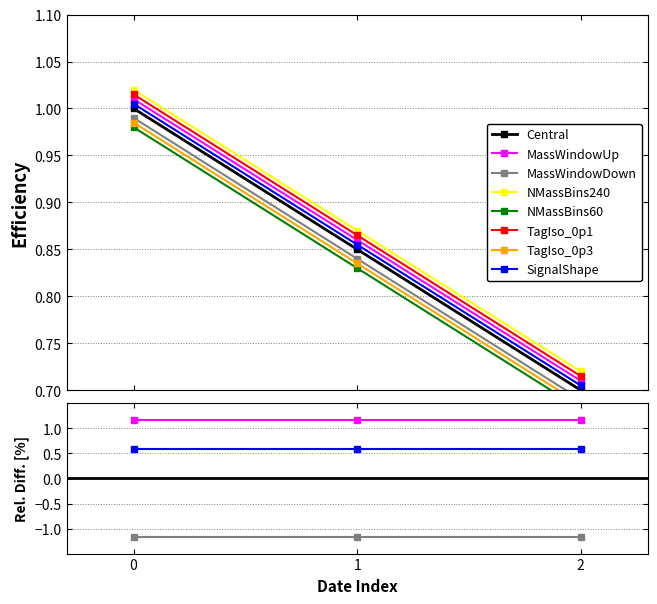

Count the values in the range 0 to 1.

3